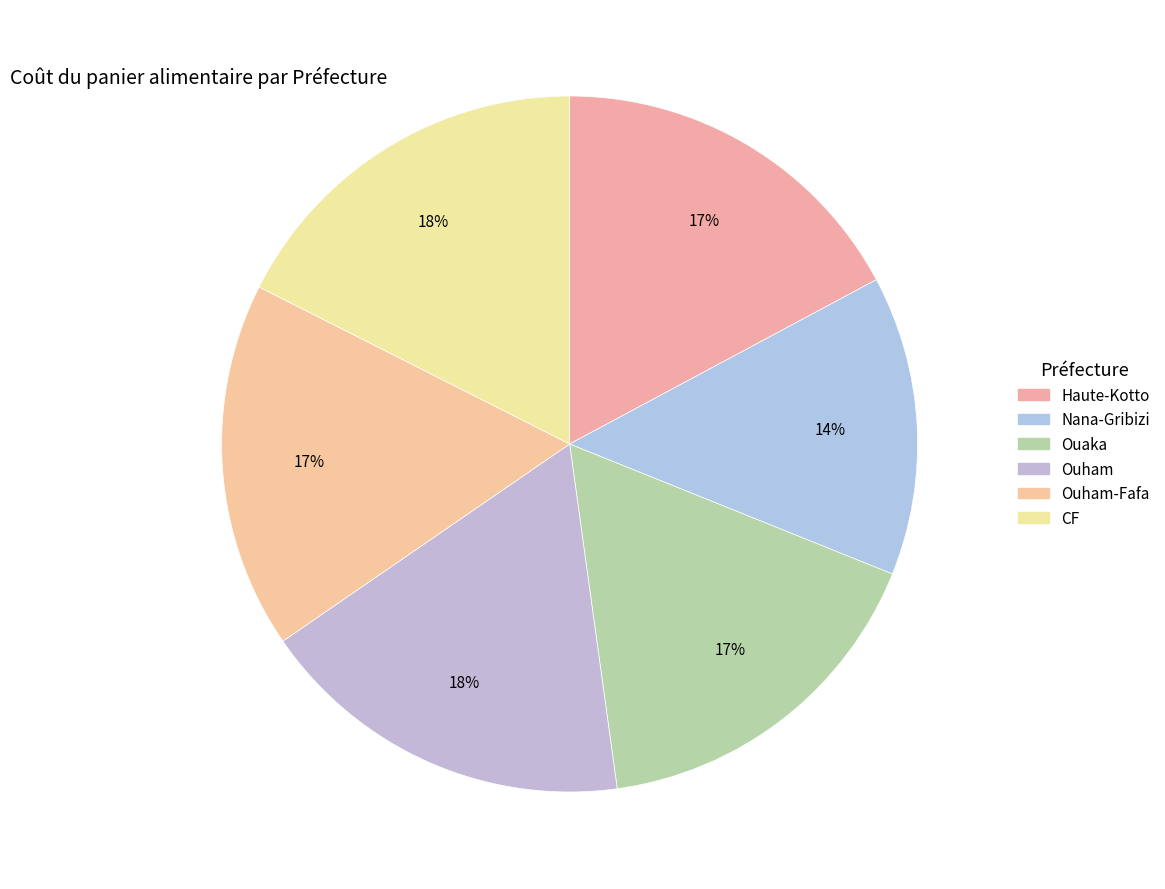

How many segments does this pie chart have?

6